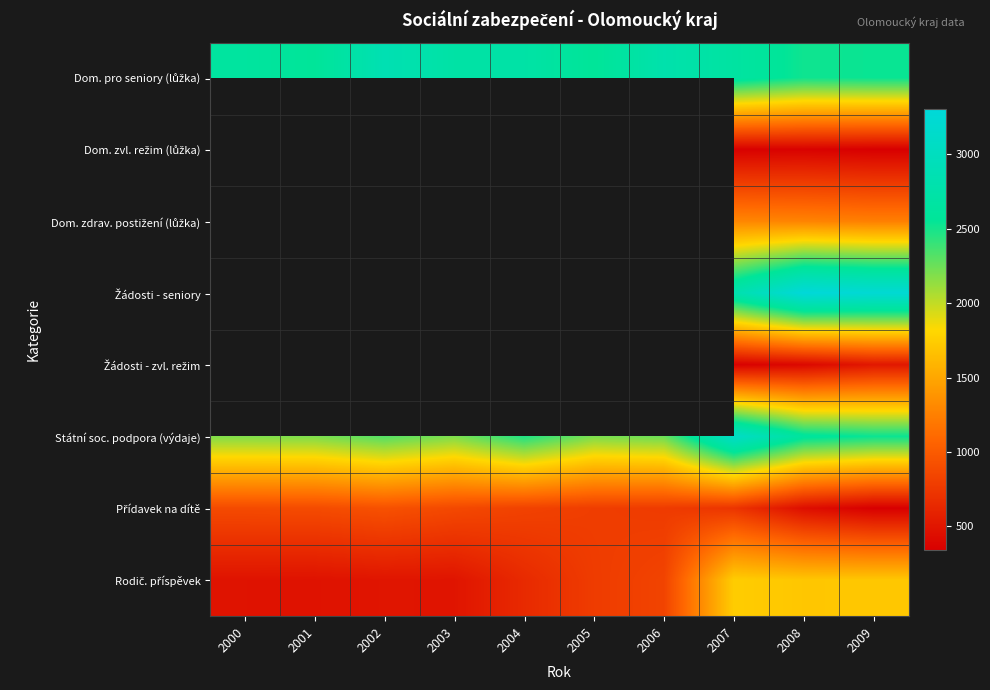

Is it true that Přídavek na dítě equals 885.0 at 2000?

True